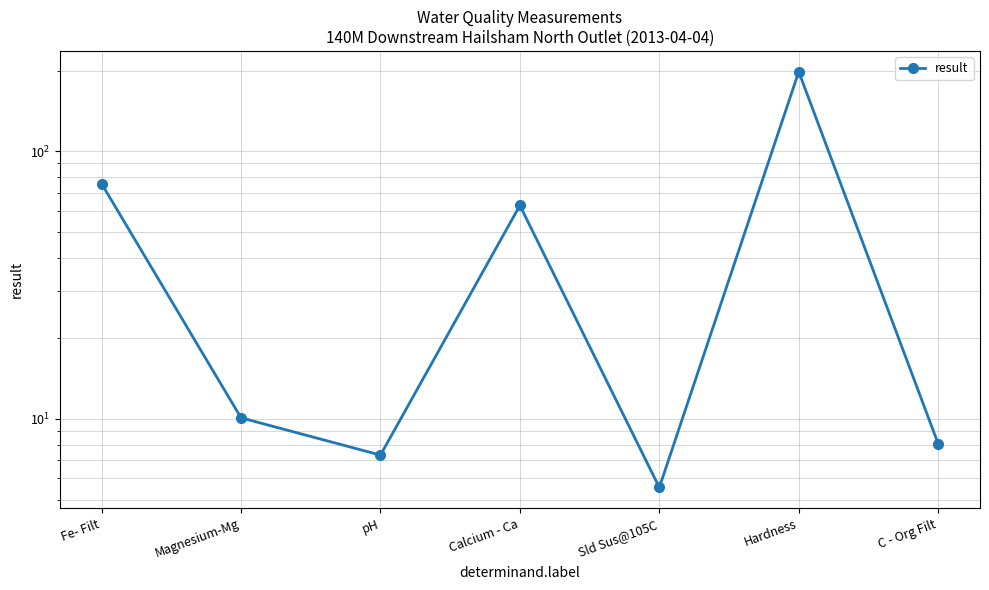

At which category does the chart reach its peak across all series?

Hardness